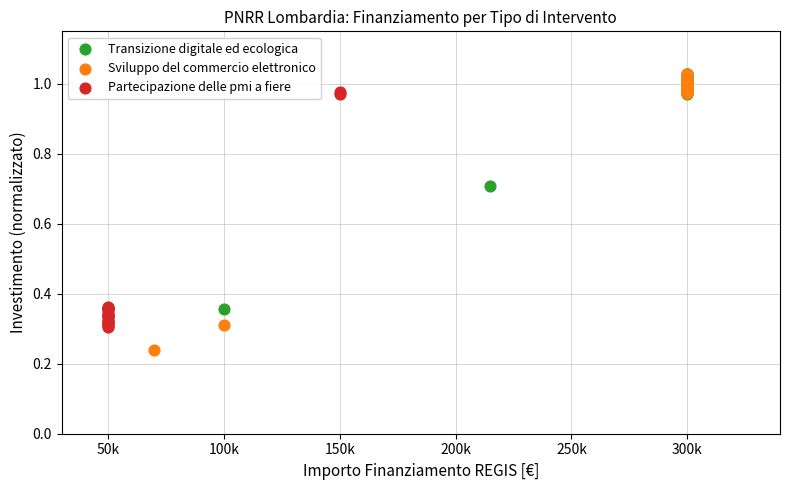

Which series has the largest Y range (max minus min)?

Sviluppo del commercio elettronico